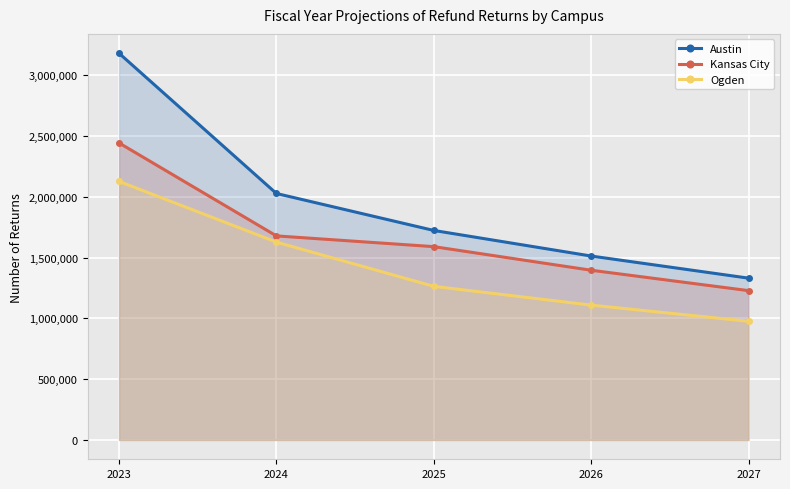

True or false: Ogden and Austin intersect in this chart.

False